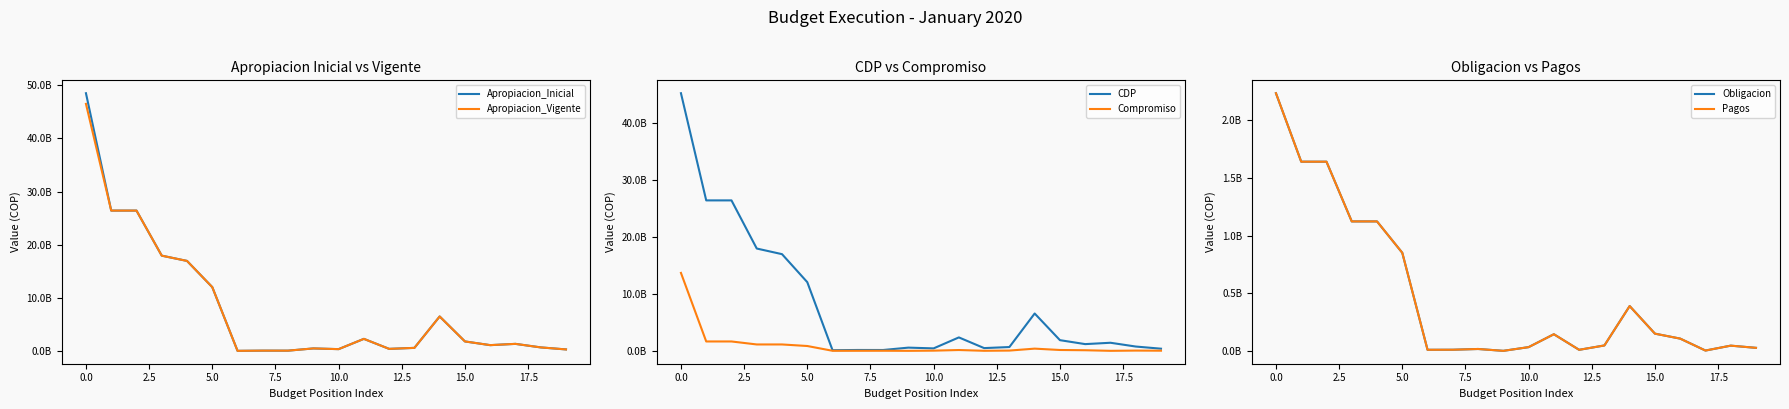

Count the number of categories in the chart.

20